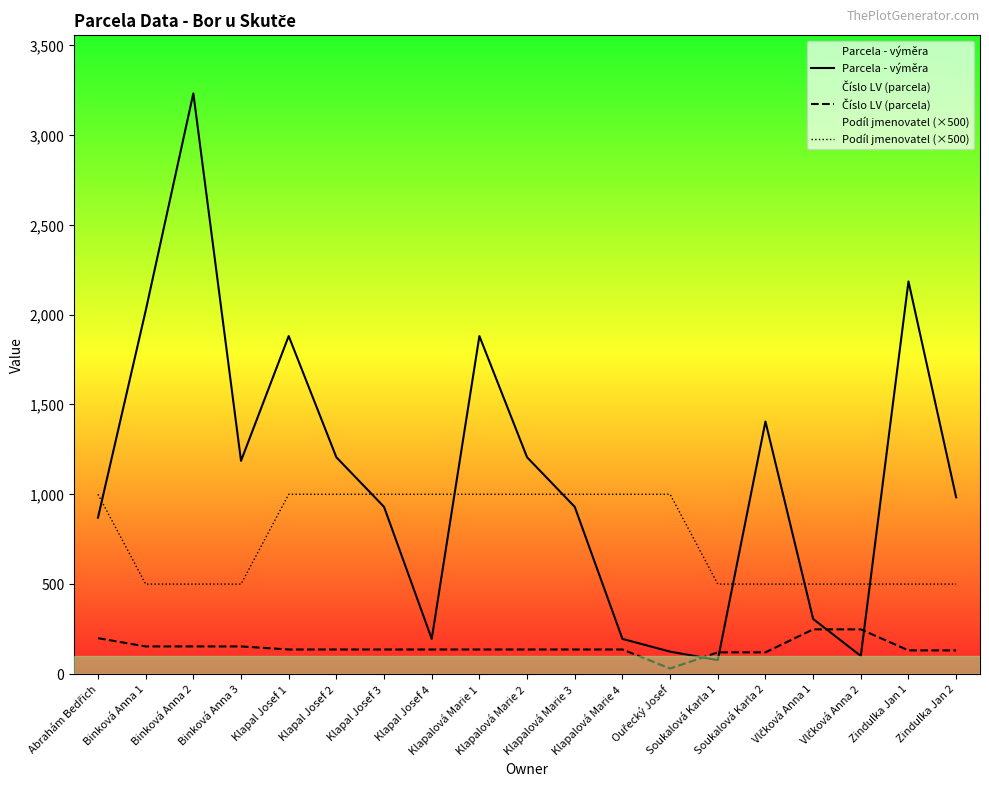

What is the average value of the Podíl jmenovatel (×500) series?

763